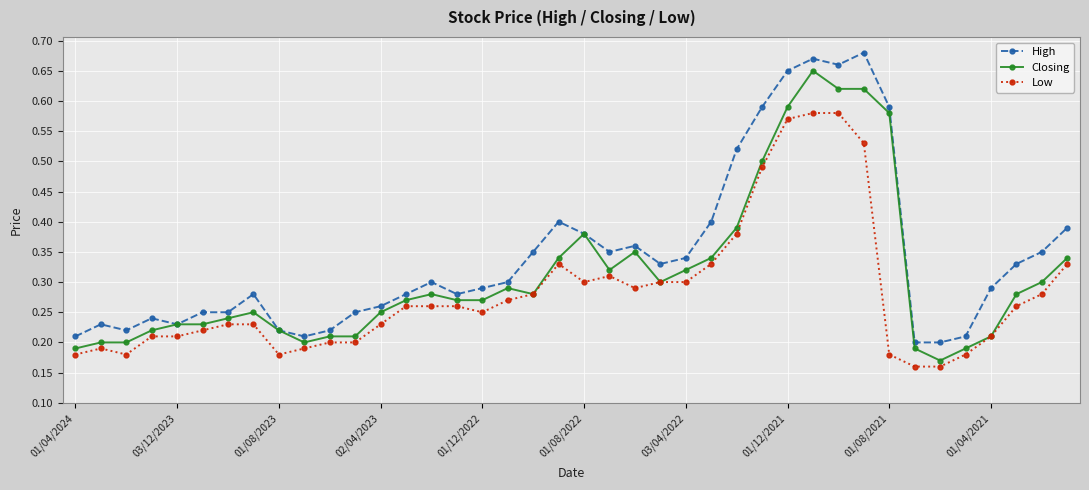

At how many categories does at least one series exceed 0?

40